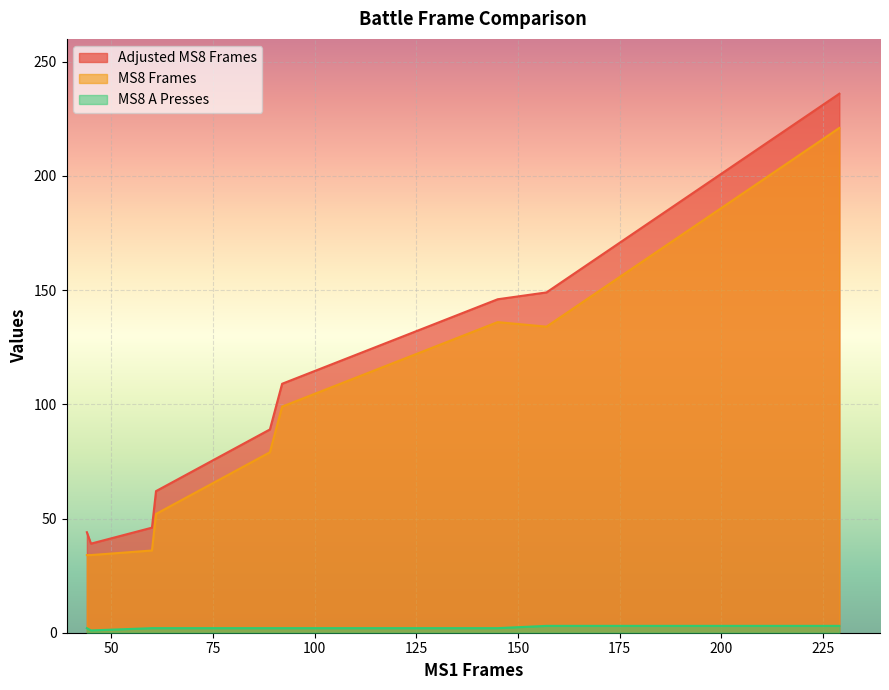

List the labels in order of MS8 A Presses value, largest first.

157, 229, 60, 44, 89, 61, 92, 145, 45